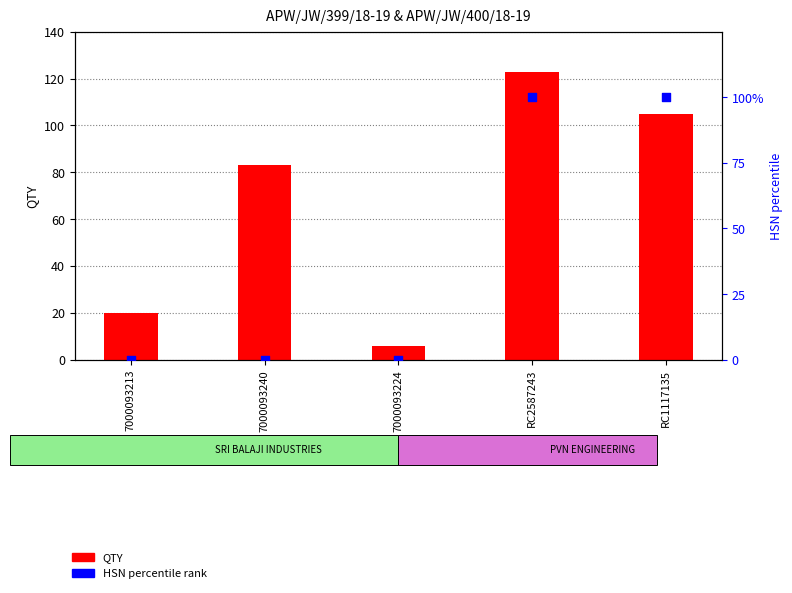

Which series has the widest spread of Y values?

QTY